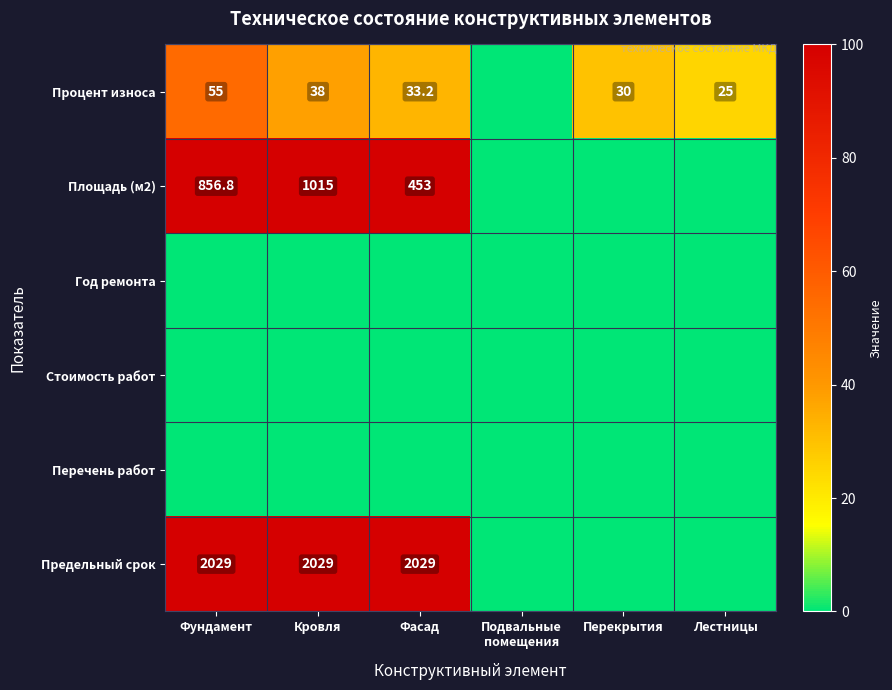

Is it true that Предельный срок equals 2690.8 at Кровля?

False